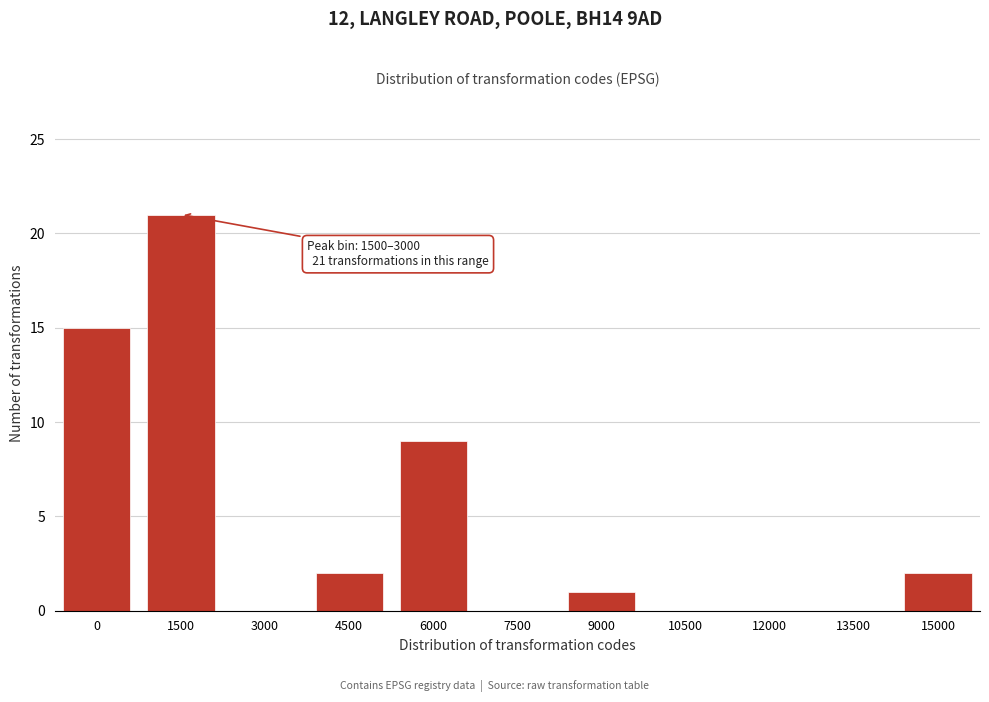

Reading left to right, list all the values displayed in this chart.

0=15	1500=21	3000=0	4500=2	6000=9	7500=0	9000=1	10500=0	12000=0	13500=0	15000=2